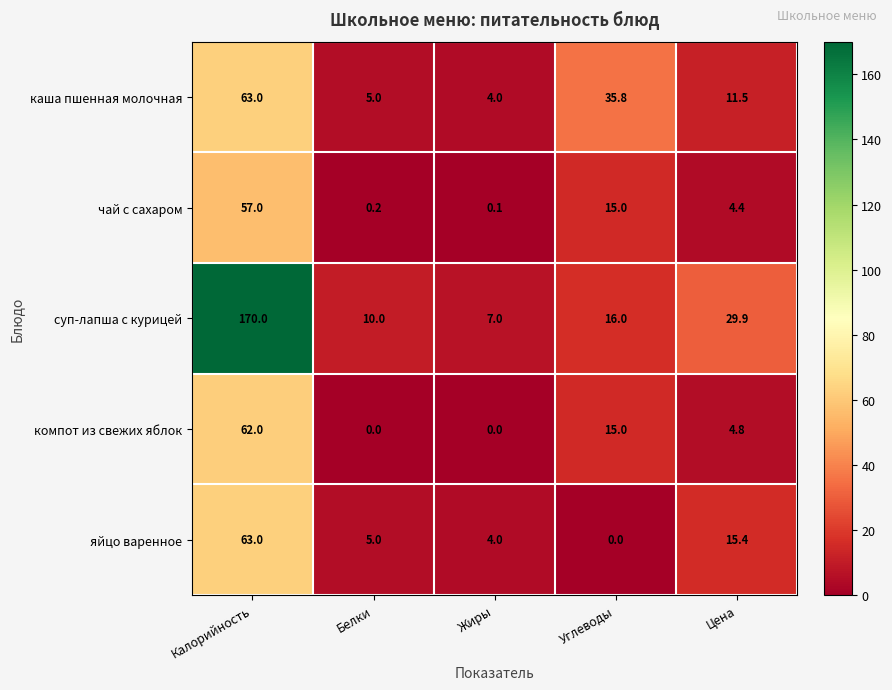

Which label corresponds to the largest value in the chart?

Калорийность